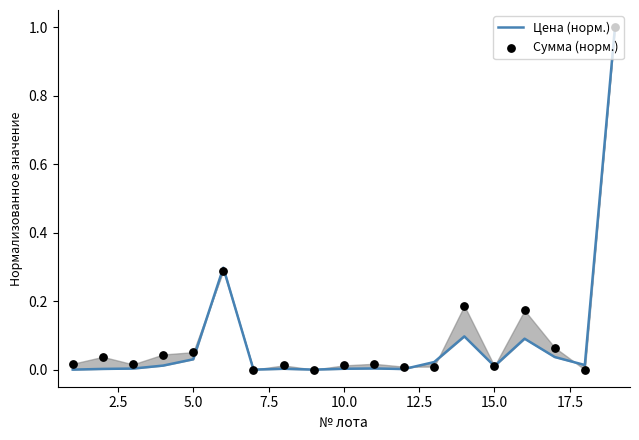

Which series has the widest spread of Y values?

Цена (норм.)